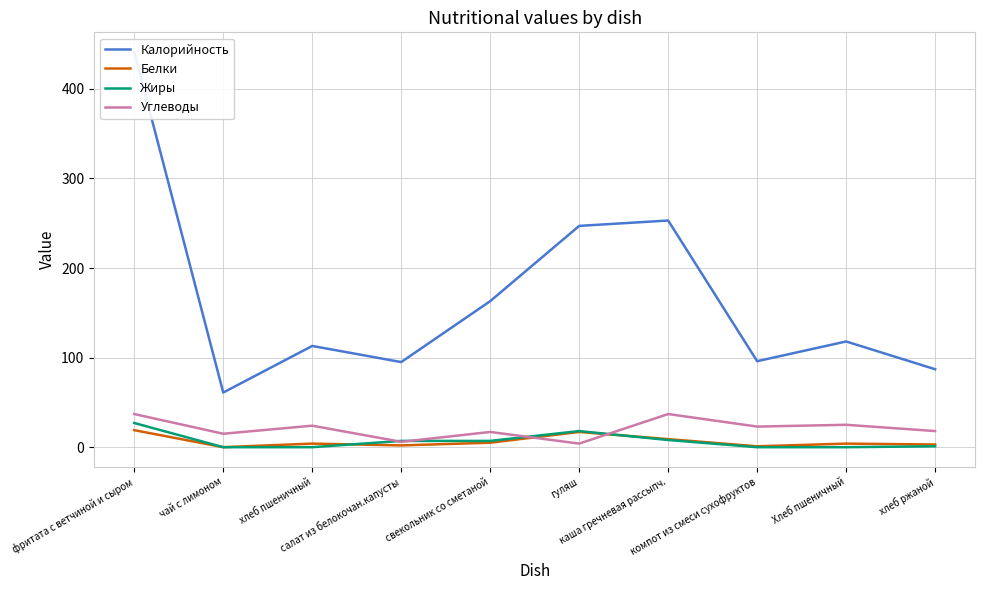

True or false: Калорийность has a value of 37 at хлеб ржаной.

False